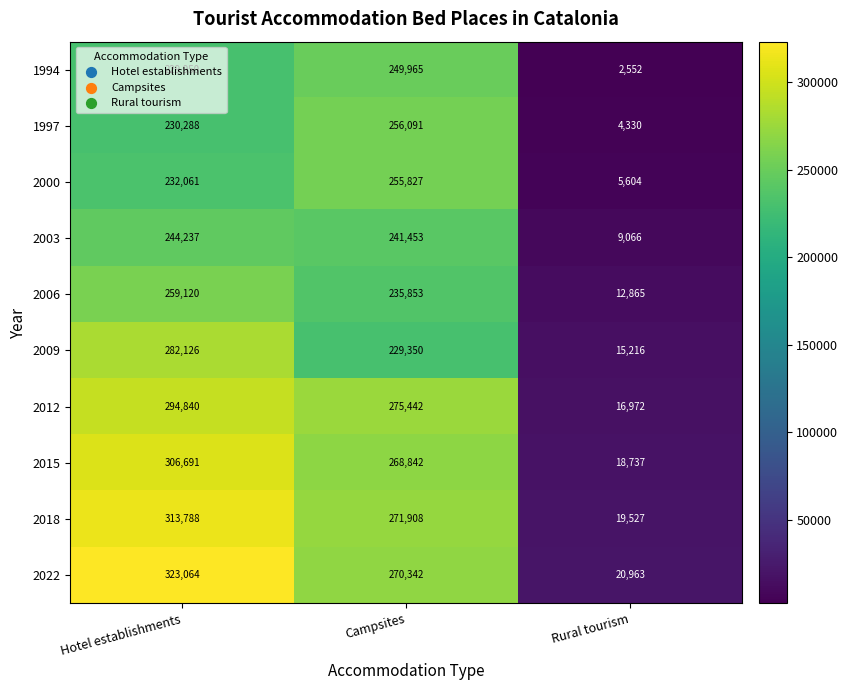

How many values in the 1994 series are below 229950?

1